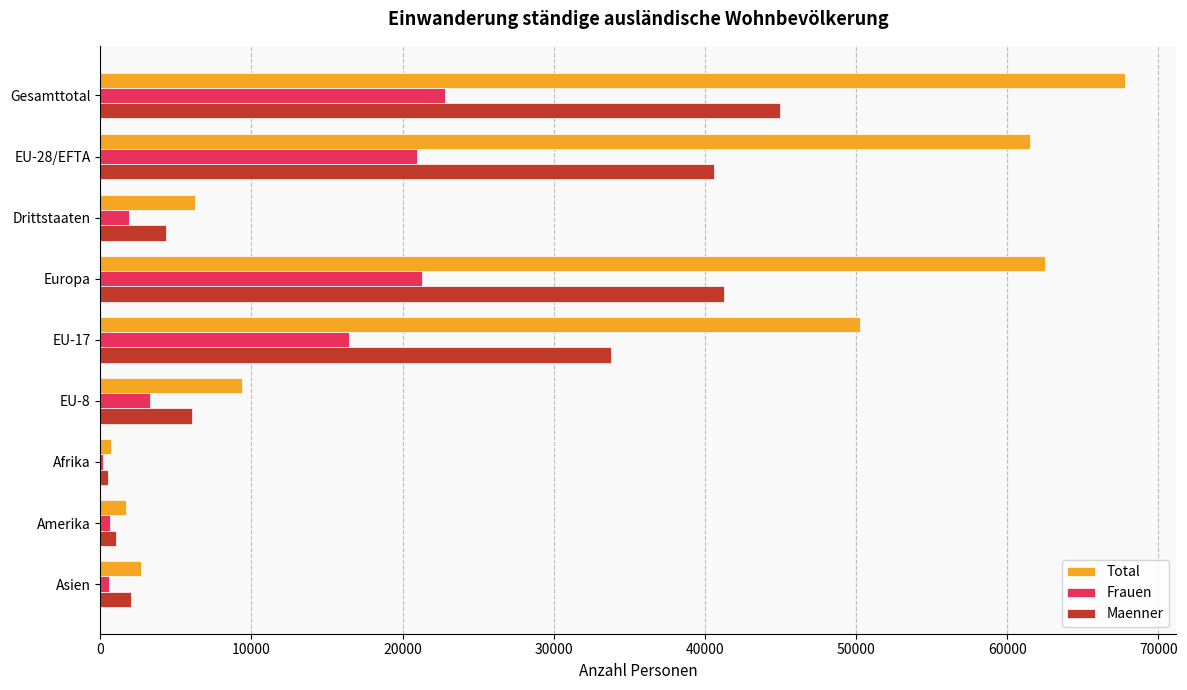

At which label is Frauen closest to 11508?

EU-17